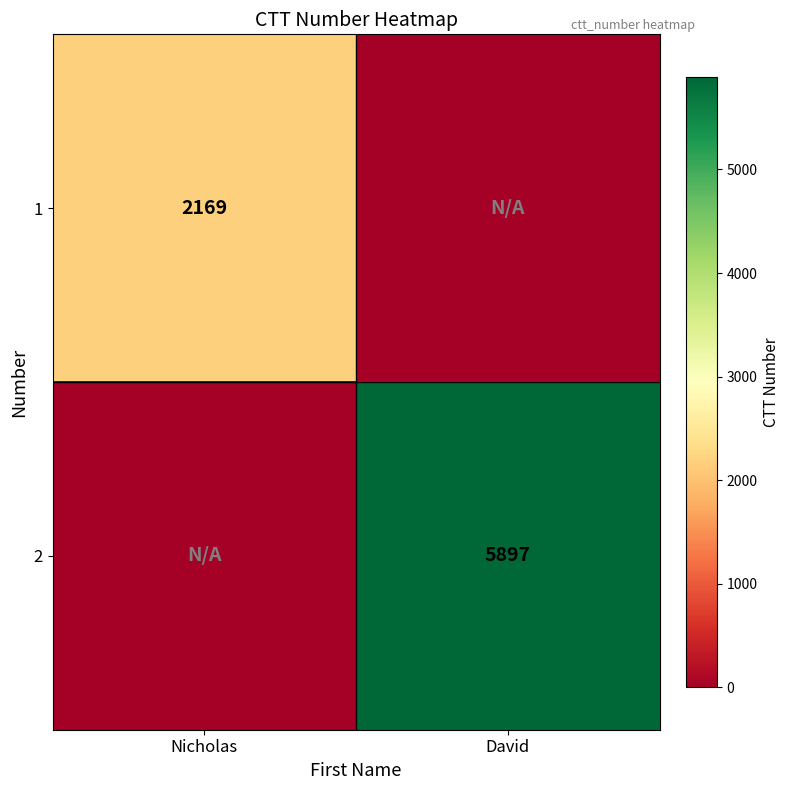

Count the number of data series in this chart.

2